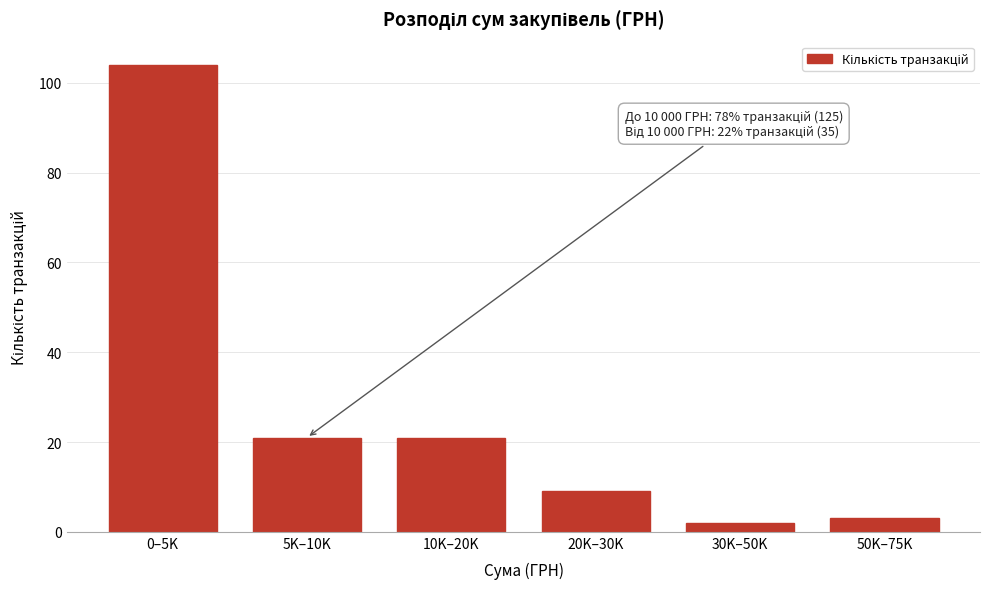

Reading left to right, transcribe all the data shown in this chart.

104	21	21	9	2	3